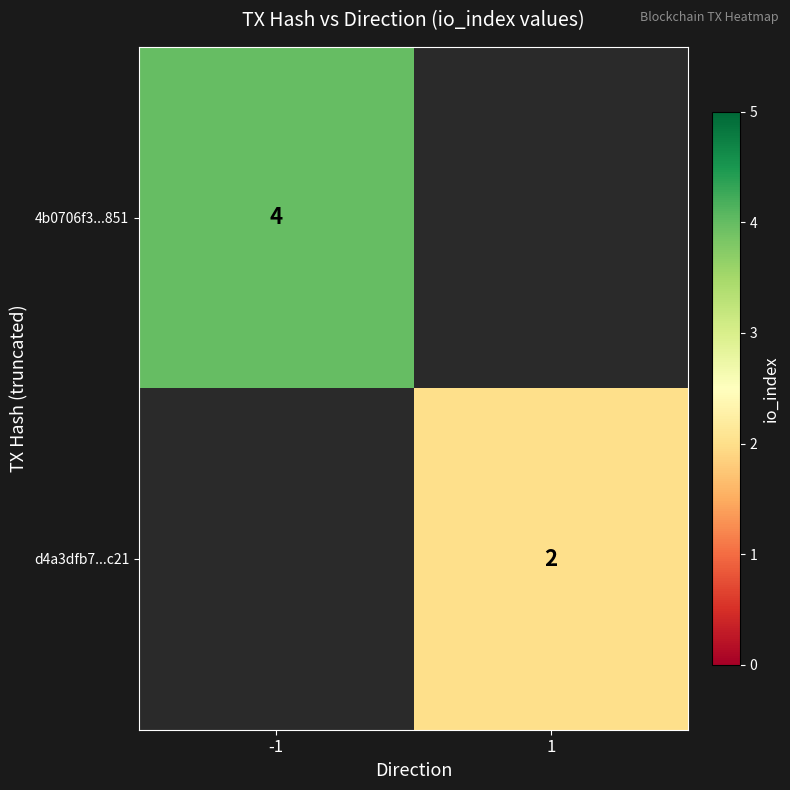

Is it true that d4a3dfb7...c21 equals 3 at 1?

False